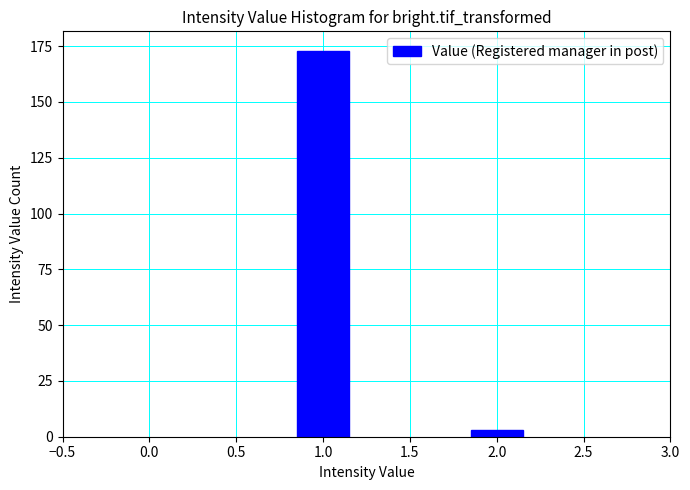

Reading left to right, extract all data points from this chart.

173	3